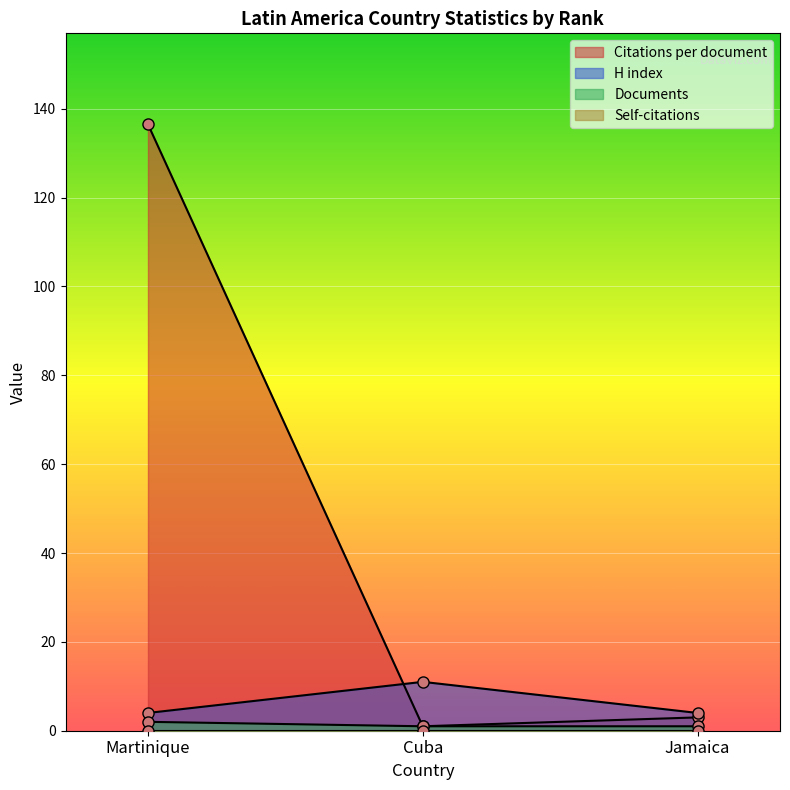

What is the approximate value of Citations per document at Jamaica?

3.0